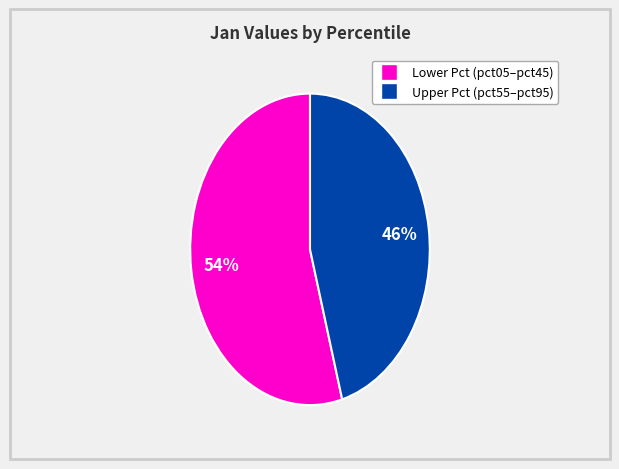

To the nearest percent, what is the average slice percentage?

50%